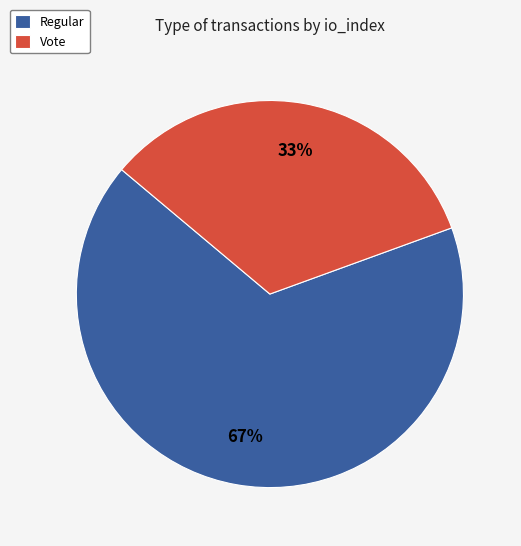

To the nearest percent, what percentage of the pie is Vote?

33%